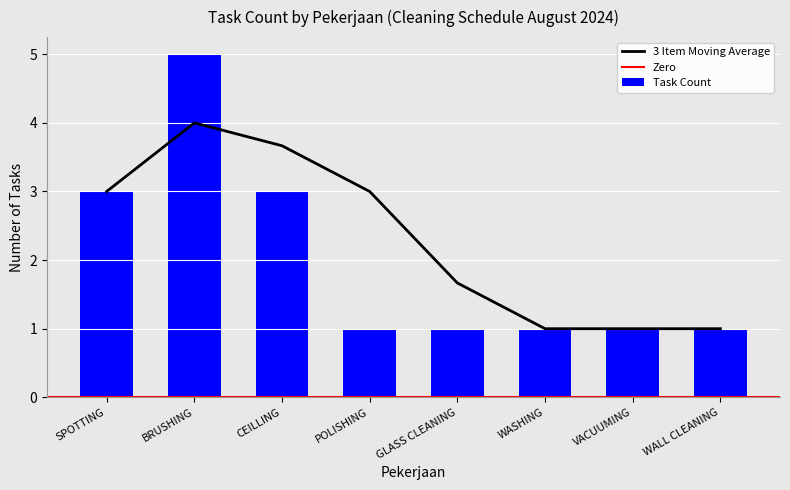

Which has a higher value, WALL CLEANING or CEILLING?

CEILLING